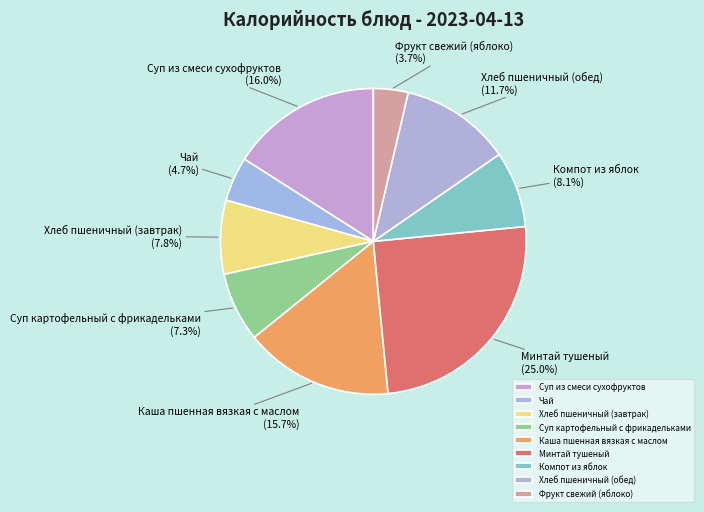

The Минтай тушеный slice represents 12% of the pie. True or false?

False